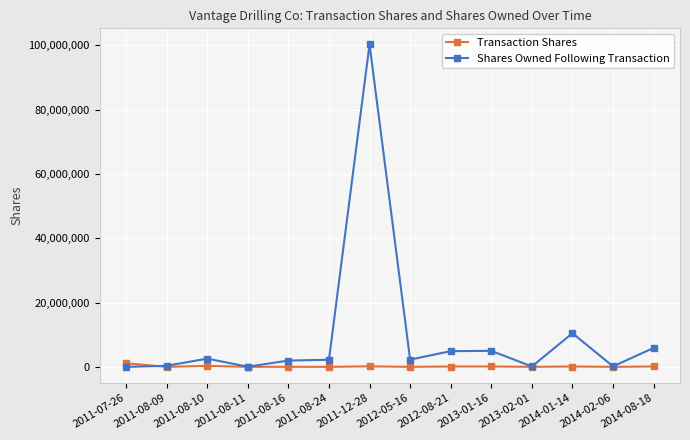

What position from the right is 2011-08-16?

10